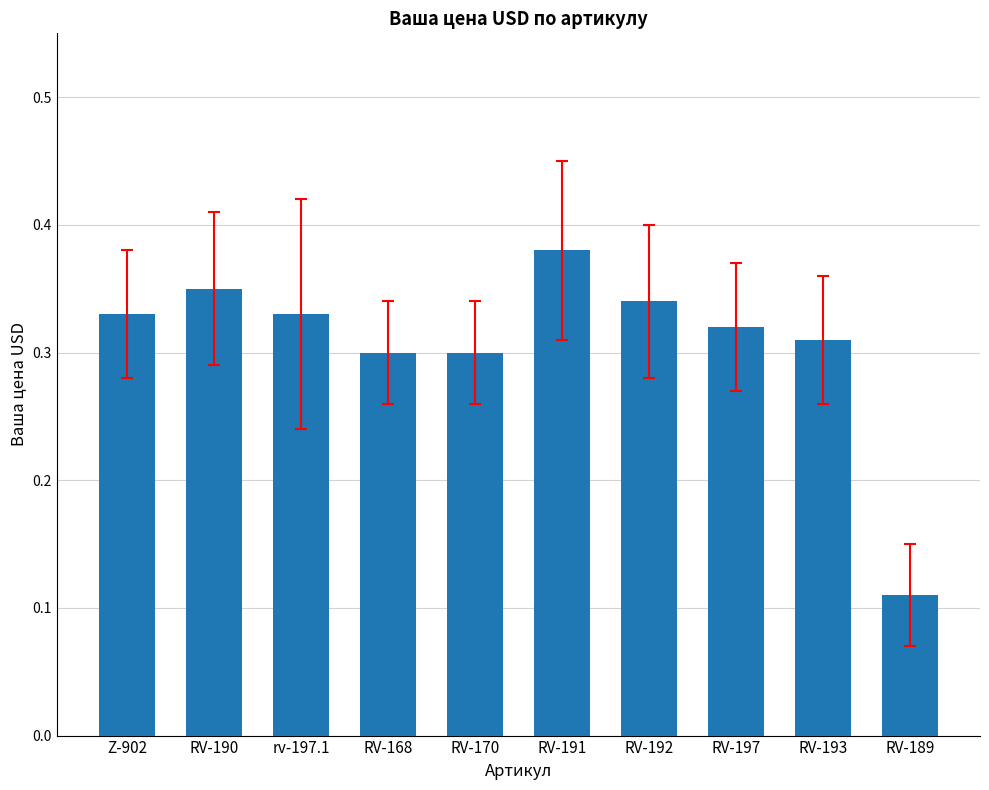

The chart shows a value of 0.2 at RV-197. True or false?

False